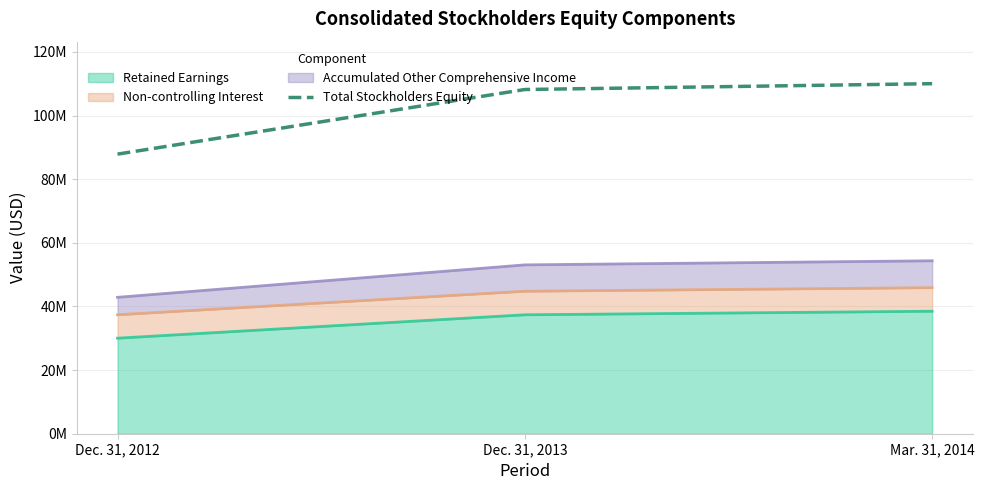

The chart shows a value of 27580672 at Dec. 31, 2013. True or false?

False